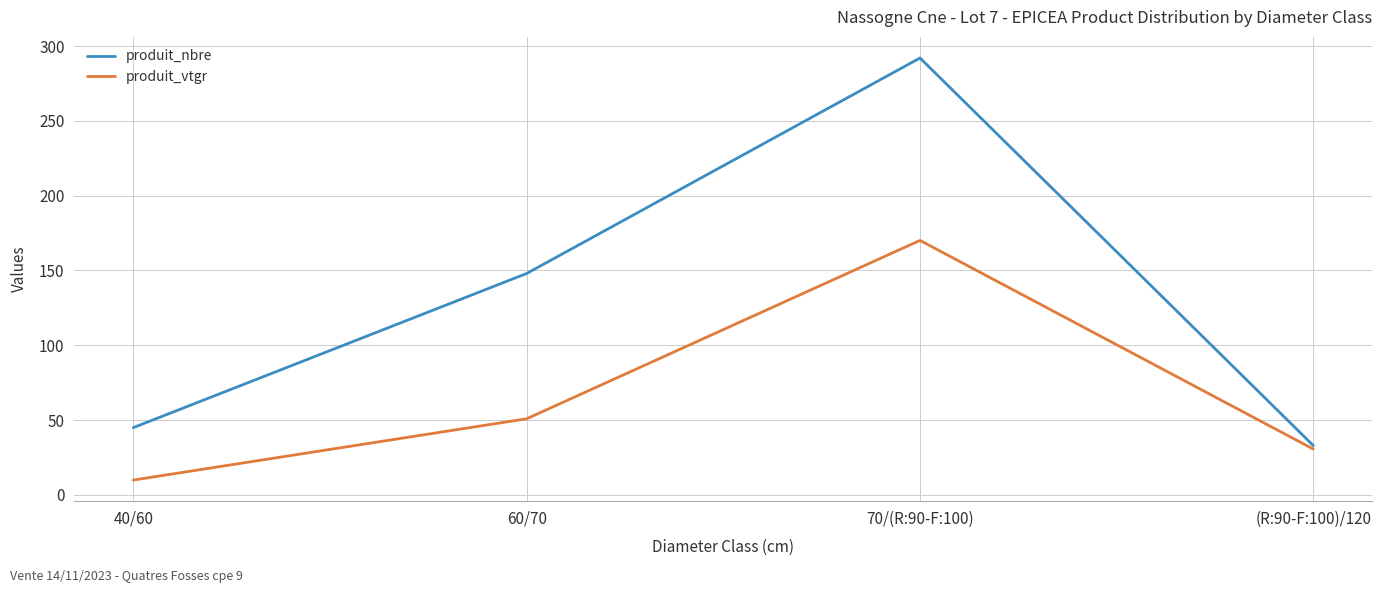

Which series has the widest spread of values?

produit_nbre